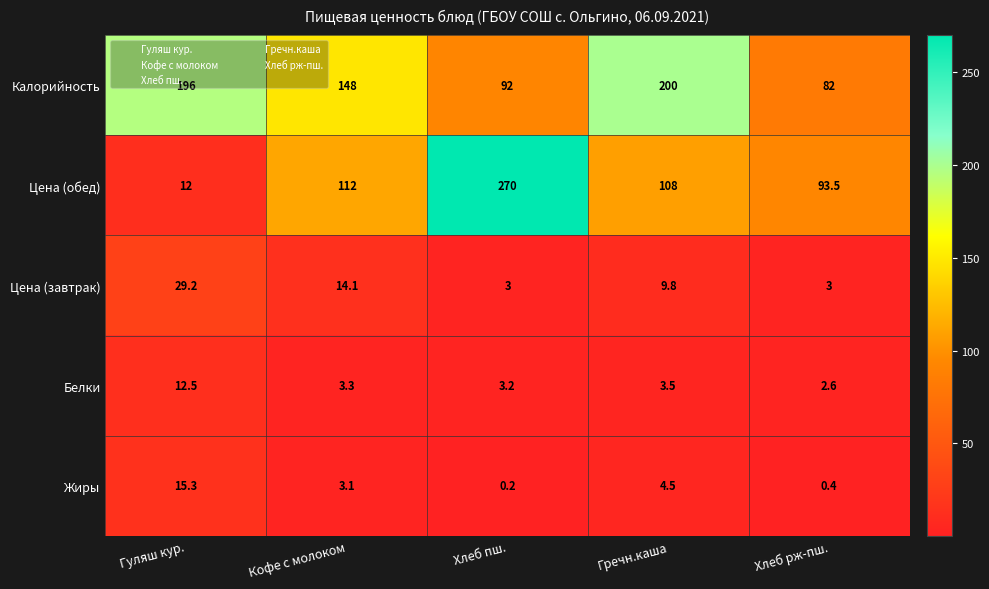

True or false: Цена (завтрак) has a value of 3.0 at Хлеб рж-пш..

True